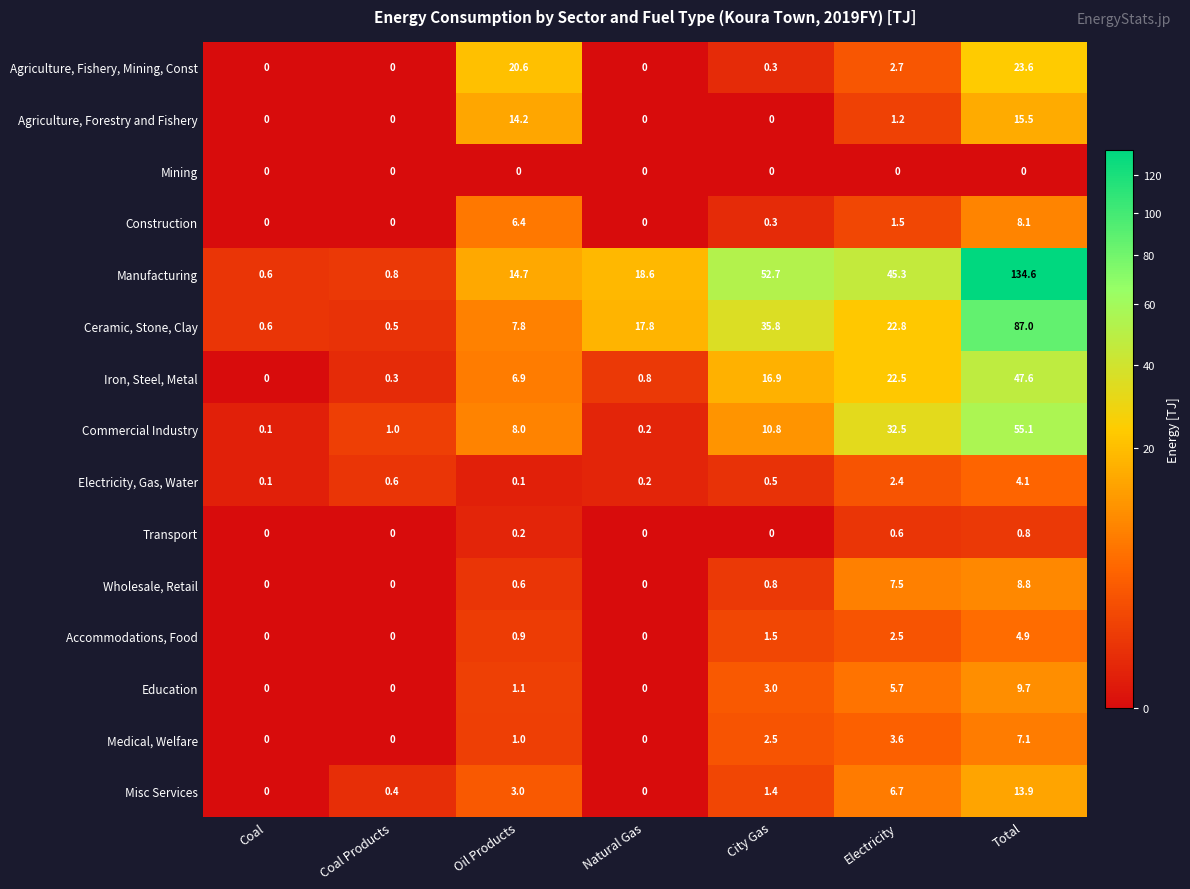

Where is Commercial Industry nearest to the value 27?

Electricity